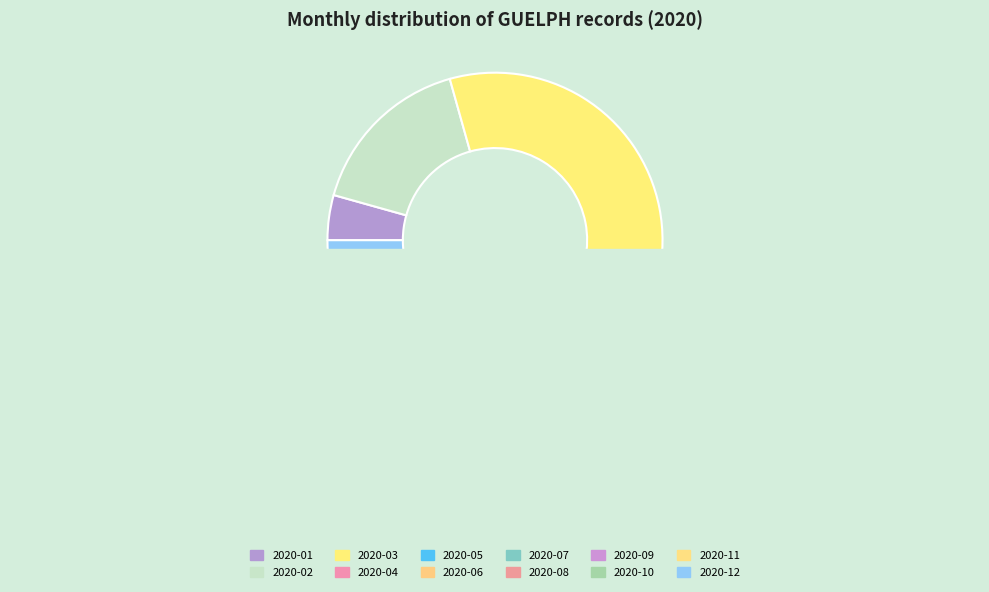

Between 2020-06 and 2020-09, which is larger?

2020-09